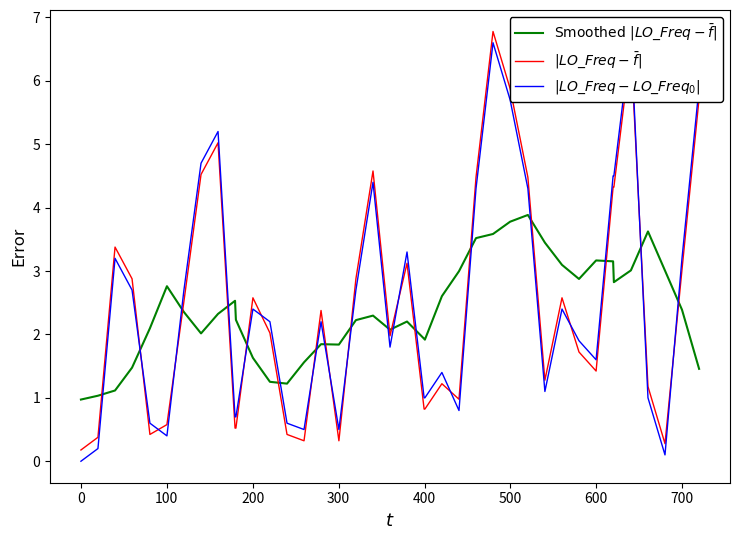

Which series has the largest total across all categories?

$|LO\_Freq - LO\_Freq_0|$